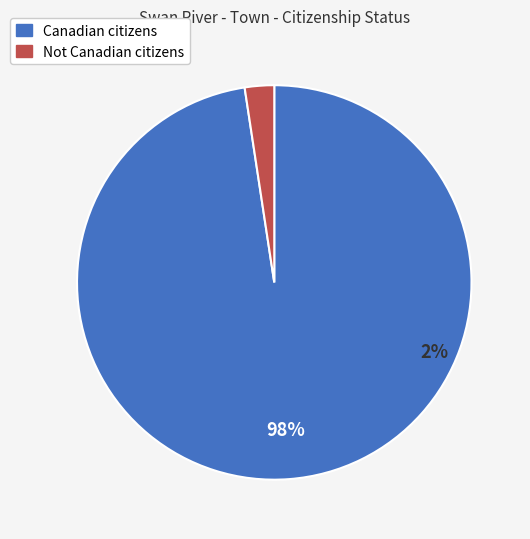

True or false: Not Canadian citizens accounts for 17% of the total.

False